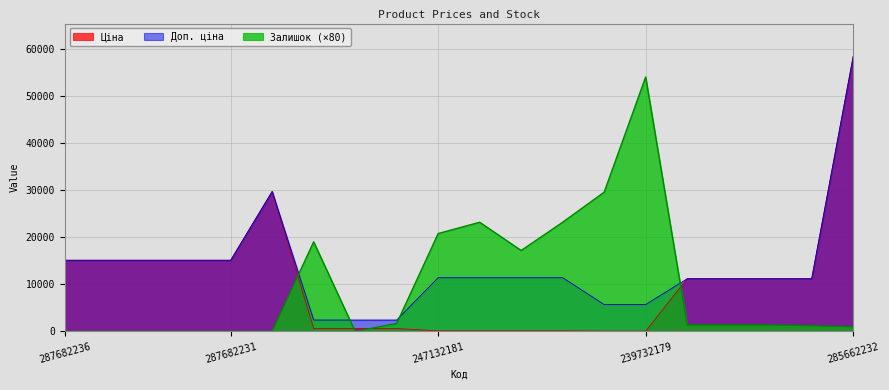

What is the label of the 7th point from the right?

239732195